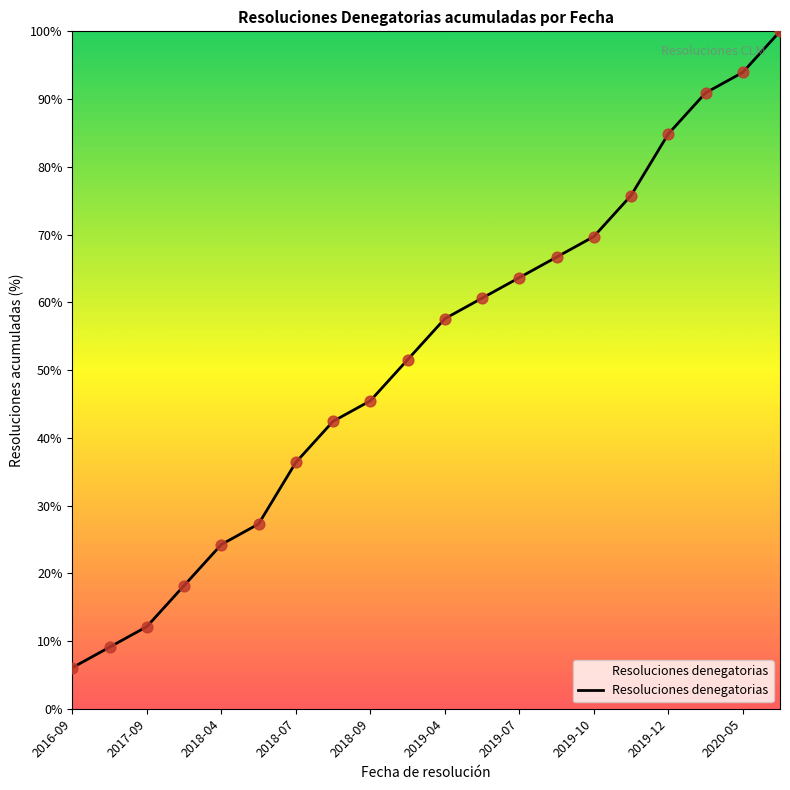

What is the minimum value shown in the chart?

6.1